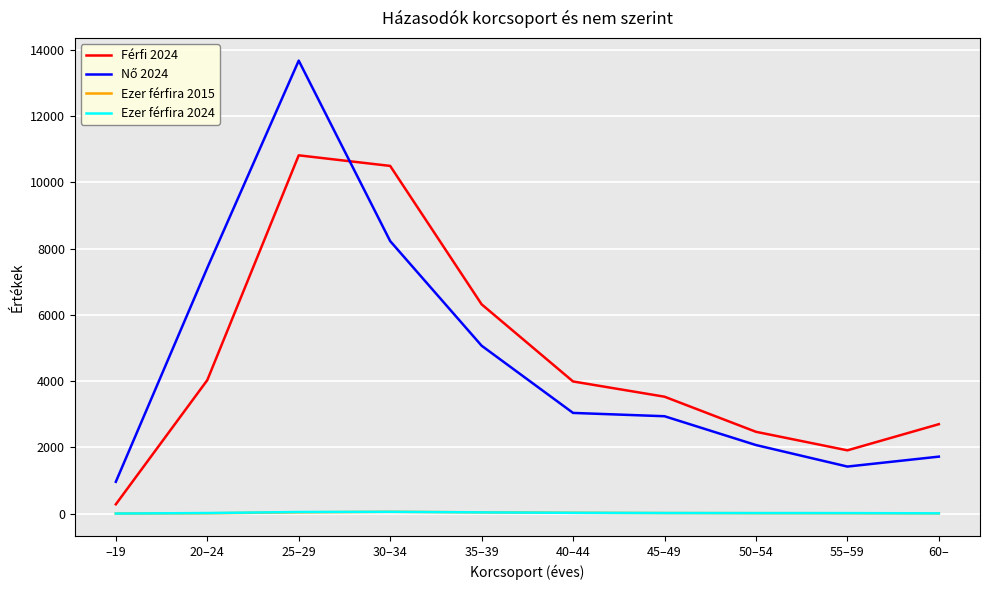

What is the sum of the Ezer férfira 2024 values at 50–54 and 60–?

21.9